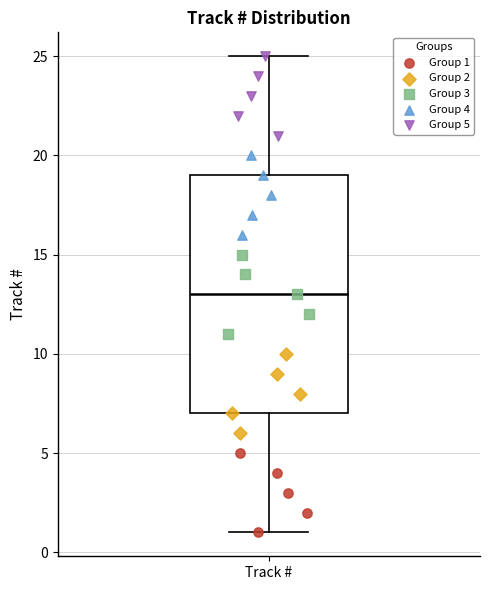

Read this box plot against the y-axis: the position of the median line, the range covered by the box, and the ends of both whiskers. The values are not printed on the chart, so give them approximately, as read against the axis.

median 13, box 7 to 19, whiskers 1 to 25